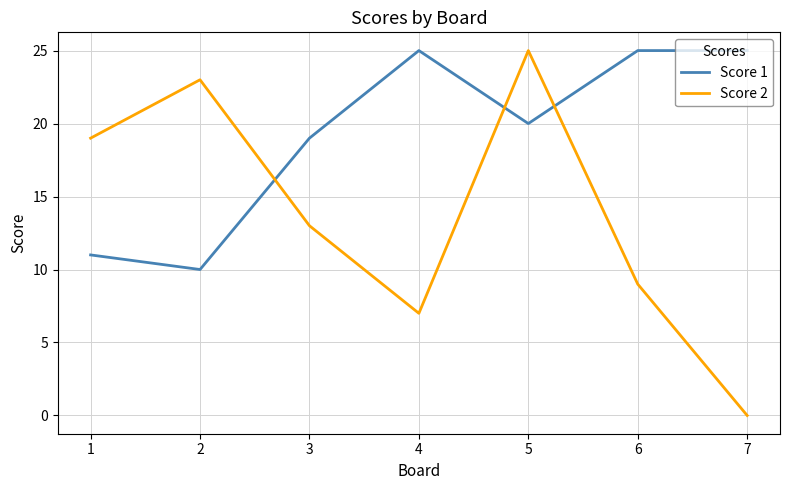

The value of Score 2 at 3 is 13. True or false?

True